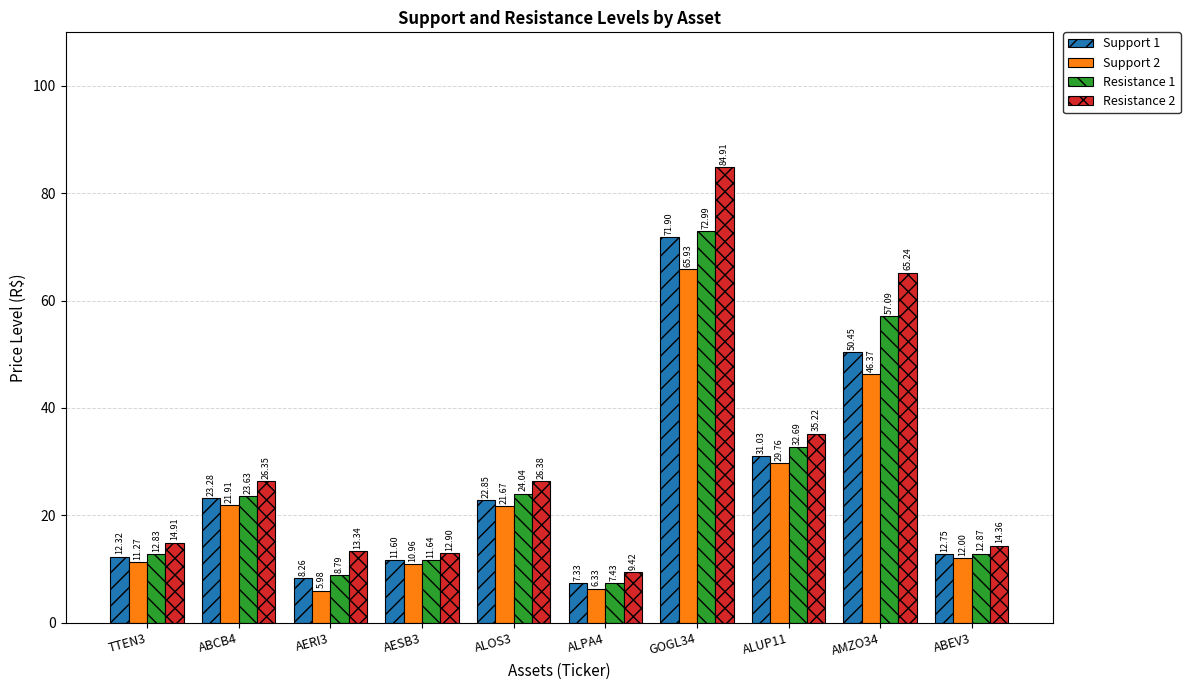

Is it true that Support 1 equals 7.3 at ALPA4?

True